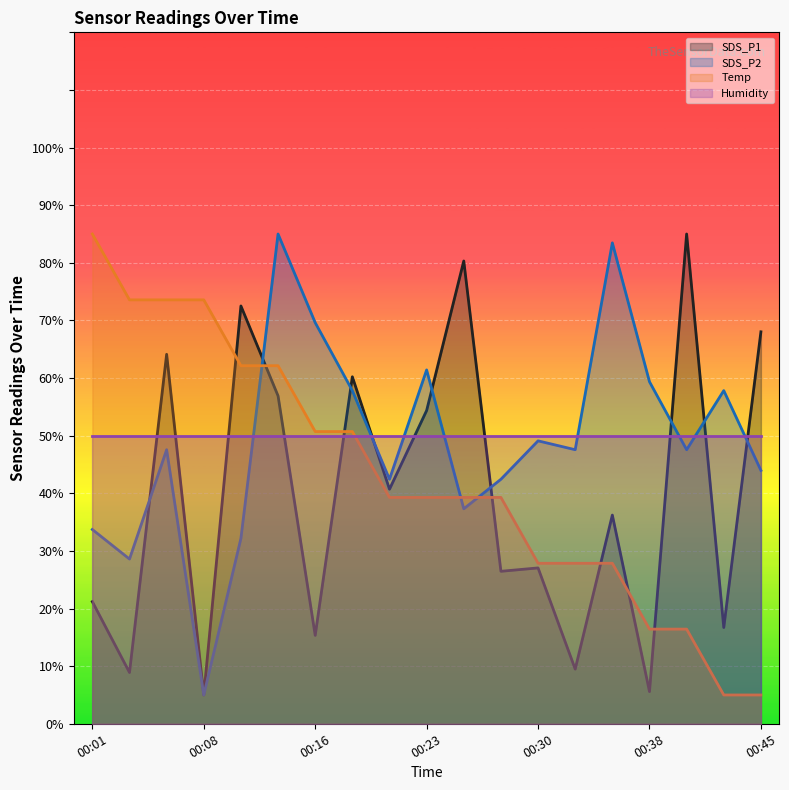

Where does the SDS_P2 series first go above 47?

00:06